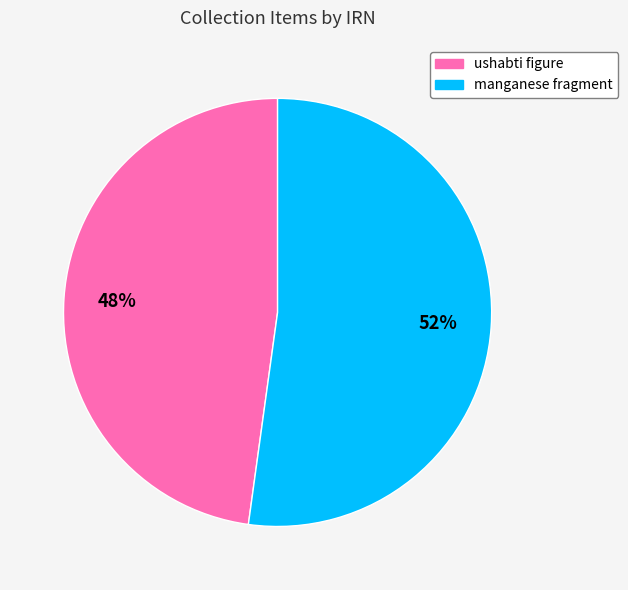

Between ushabti figure and manganese fragment, which is larger?

manganese fragment